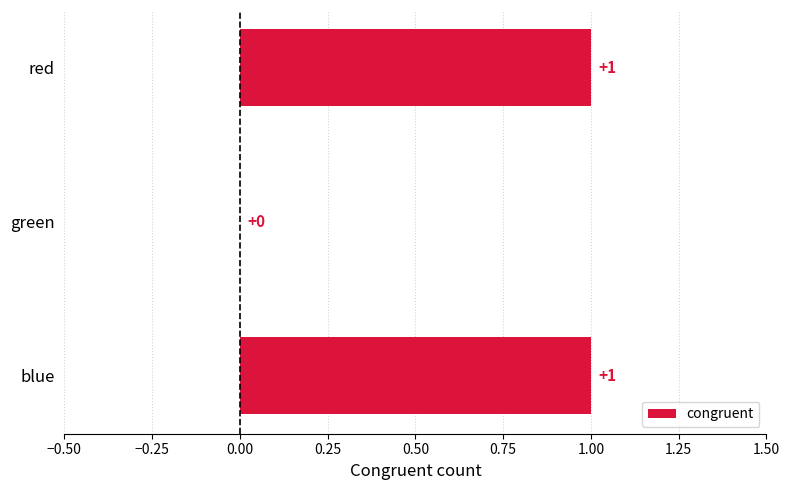

Between green and red, which is larger?

red